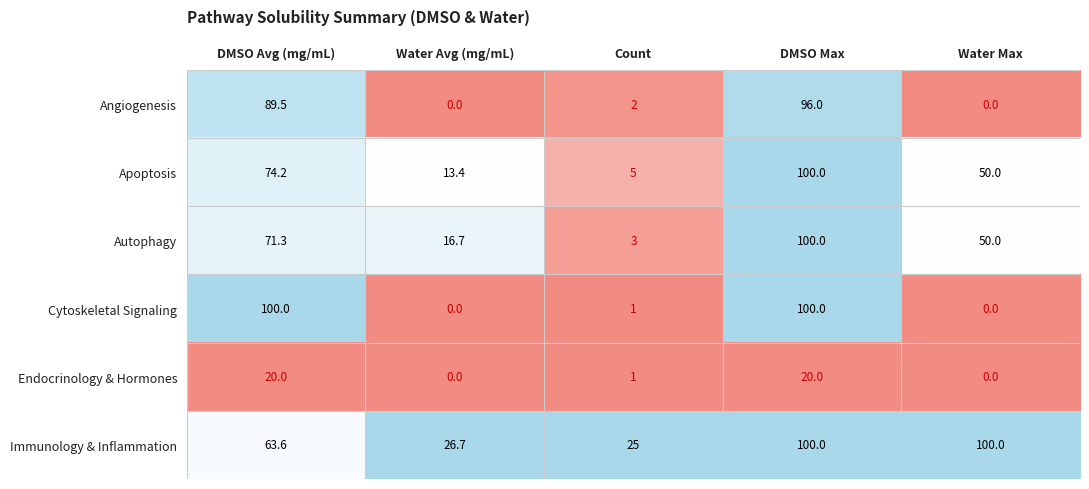

The value of Immunology & Inflammation at Count is 25.0. True or false?

True